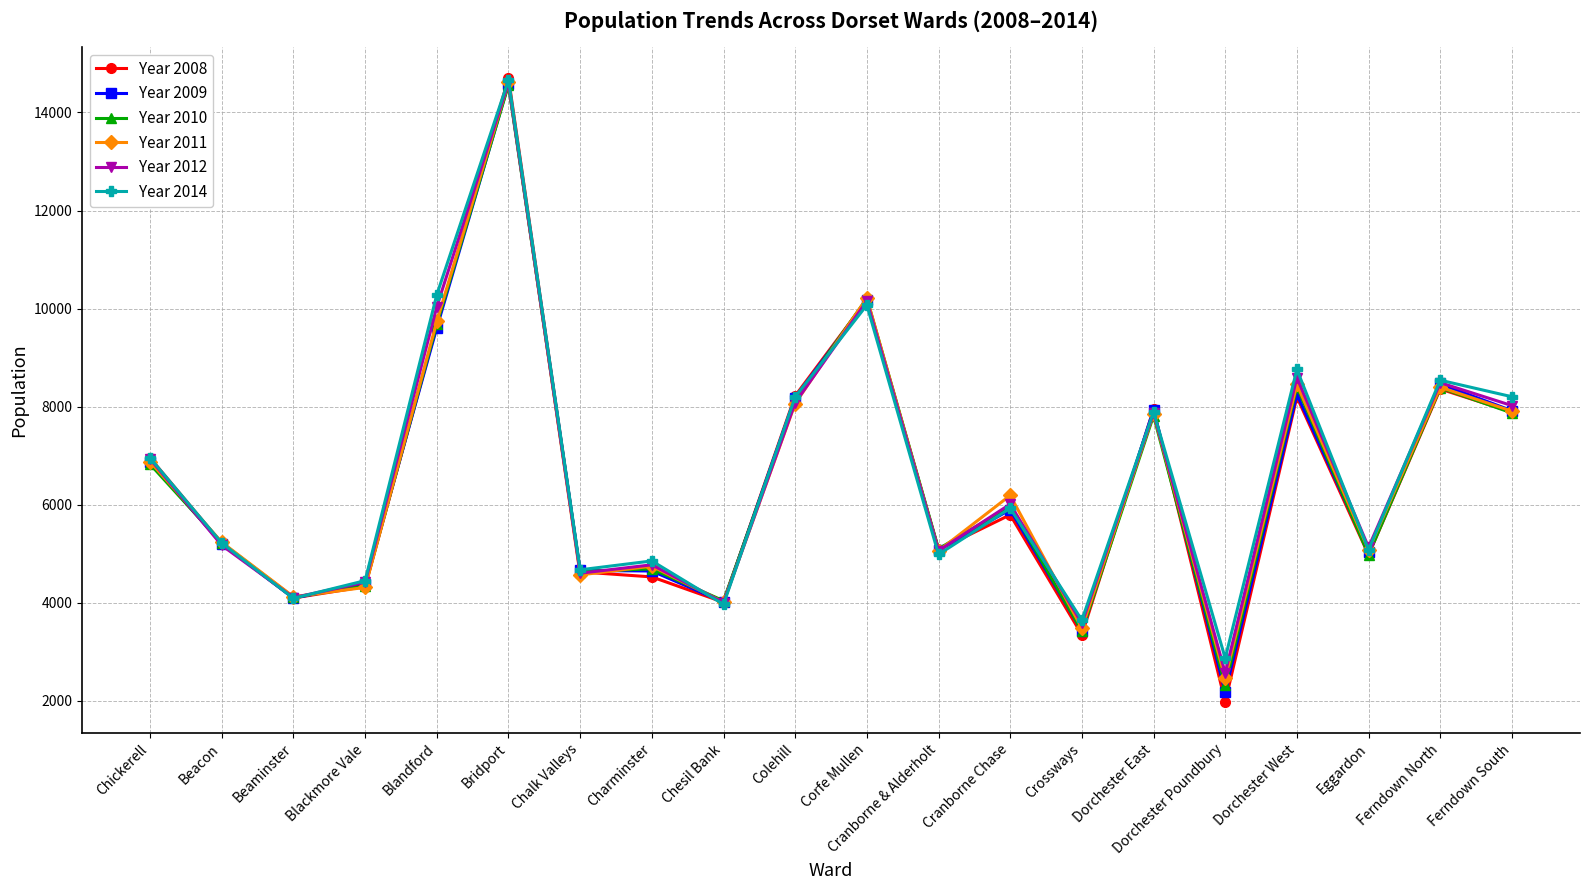

Which series has the widest spread of values?

Year 2008